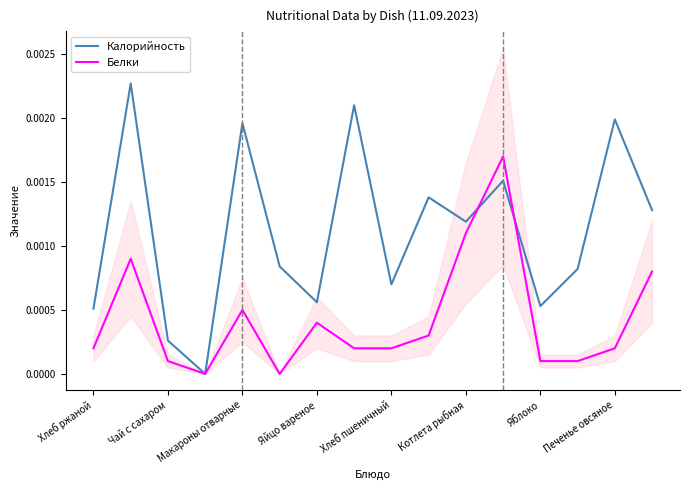

Which has a higher value, Яблоко or Яйцо вареное?

Яйцо вареное